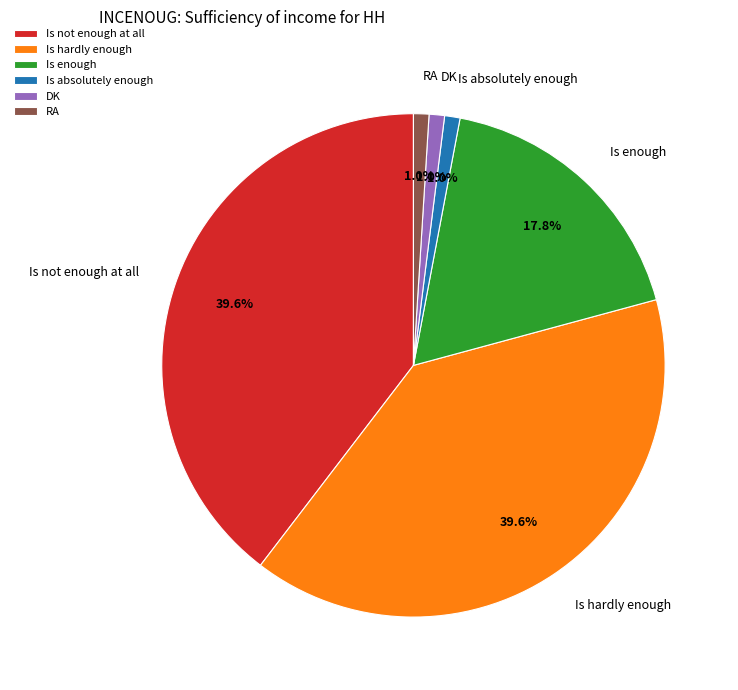

Is there any slice that represents more than half of the pie?

No